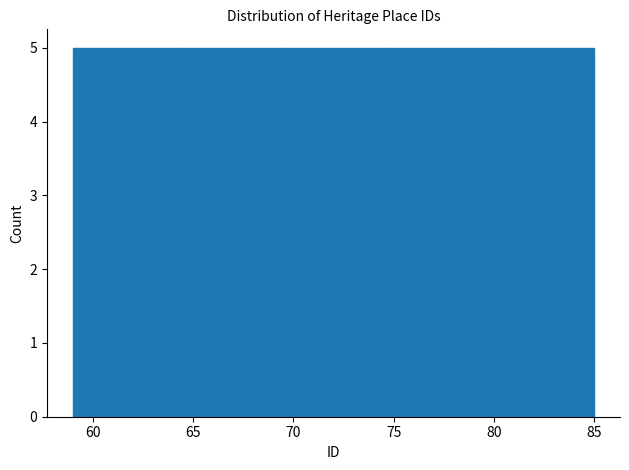

Reading left to right, list every bar in this chart as the range it spans on the x-axis followed by its height. Neither the bar edges nor the heights are printed on the chart, so give them approximately, as read against the axes.

59.0 to 64.2: 5
64.2 to 69.4: 5
69.4 to 74.6: 5
74.6 to 79.8: 5
79.8 to 85.0: 5